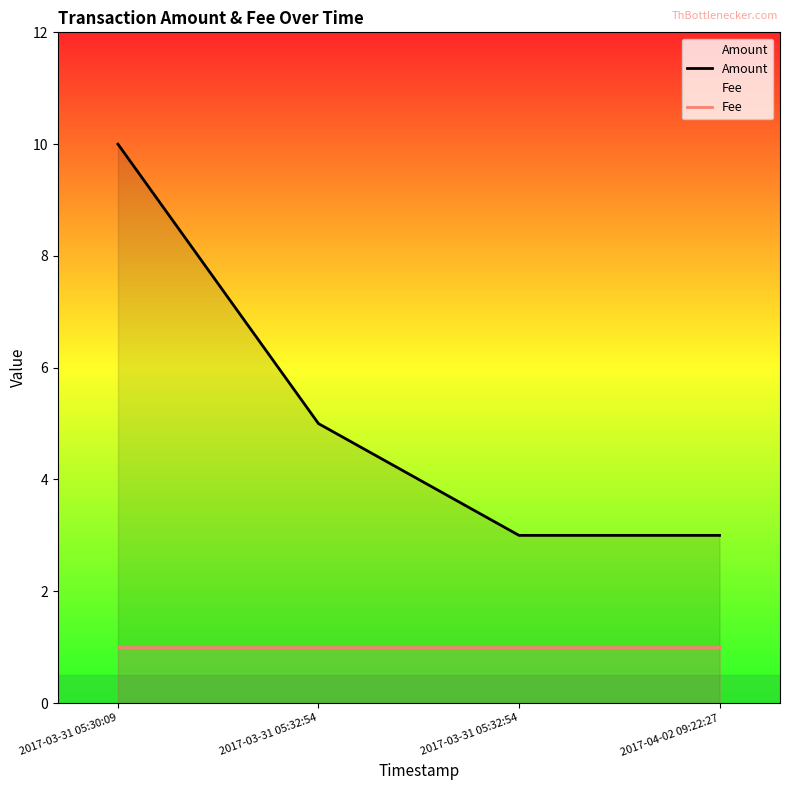

How many distinct data groups are displayed?

2